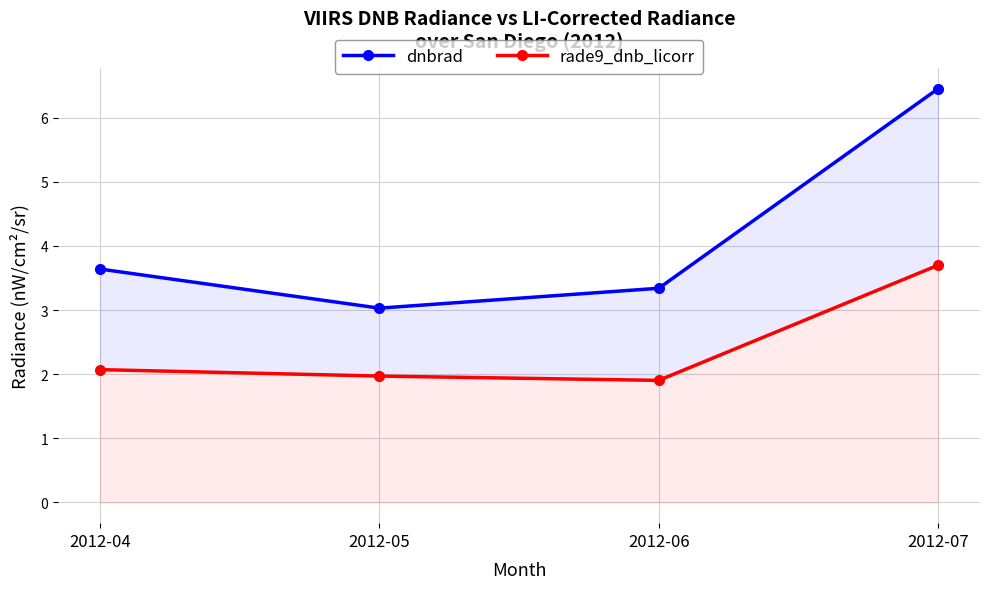

Rank the series at 2012-06 from lowest to highest value.

rade9_dnb_licorr, dnbrad